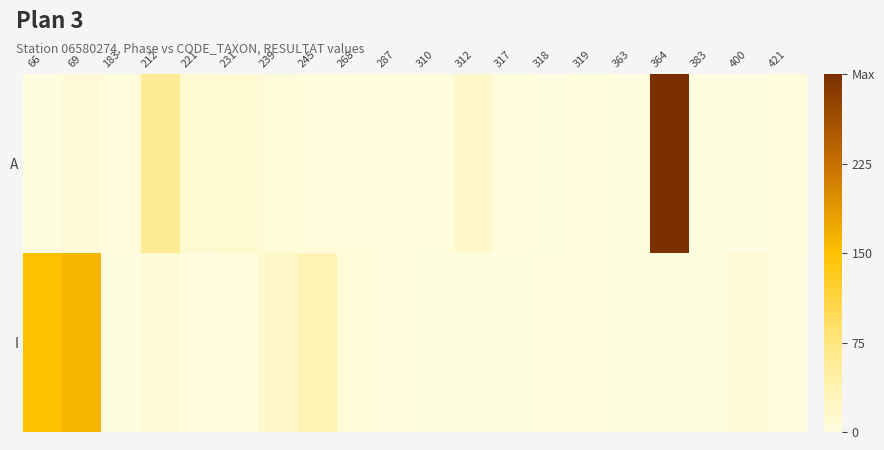

Reading left to right, what are all the values shown in this chart?

A: 66=1	69=9	183=4	212=58	221=11	231=13	239=6	245=3	268=3	287=2	310=3	312=16	317=4	318=0	319=4	363=0	364=301	383=1	400=0	421=3
I: 66=151	69=161	183=0	212=8	221=3	231=4	239=16	245=33	268=6	287=4	310=1	312=1	317=1	318=3	319=3	363=1	364=0	383=0	400=9	421=2